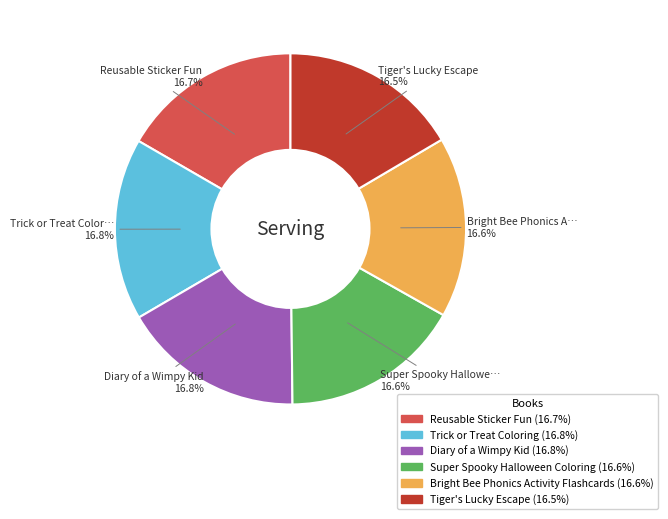

Is the sum of Tiger's Lucky Escape and Bright Bee Phonics Activity Flashcards greater than half?

No